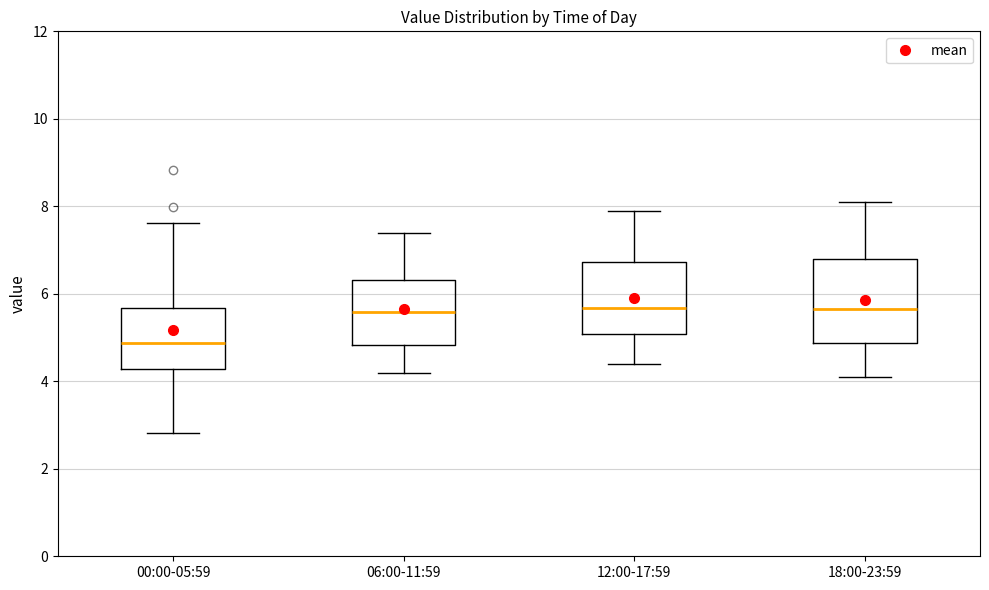

Reading left to right, transcribe this box plot: for each box, give where its median line is, the range the box spans, and where its two whiskers end, as read against the y-axis. The values are not printed on the chart, so give them approximately, as read against the axis.

00:00-05:59: median 4.8, box 4.2 to 5.6, whiskers 2.8 to 7.6
06:00-11:59: median 5.6, box 4.8 to 6.4, whiskers 4.2 to 7.4
12:00-17:59: median 5.6, box 5.0 to 6.8, whiskers 4.4 to 8.0
18:00-23:59: median 5.6, box 4.8 to 6.8, whiskers 4.2 to 8.2